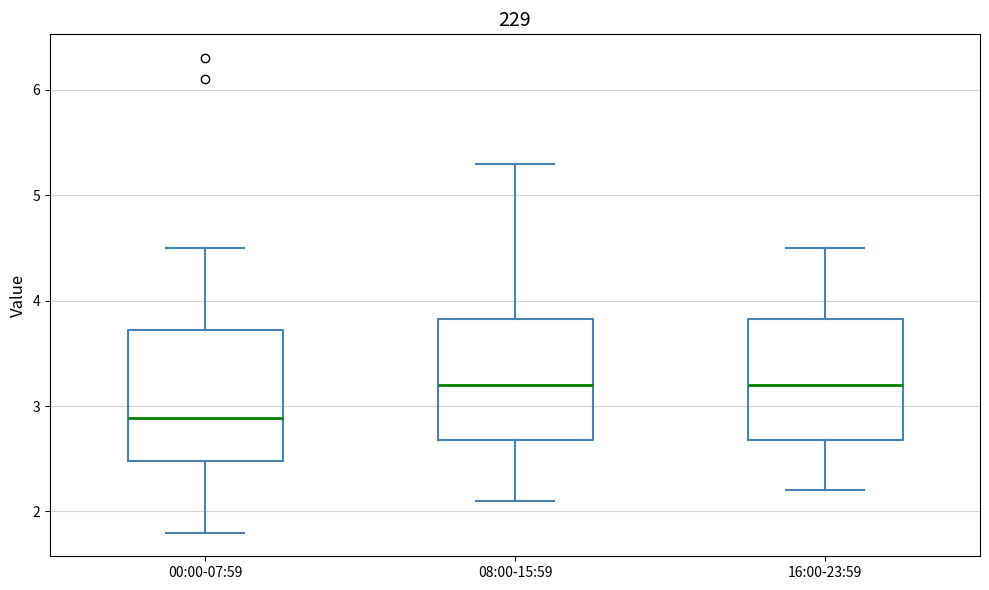

Where is the lower edge of the box for 16:00-23:59 on the y-axis? The values are not printed on the chart, so give them approximately, as read against the axis.

2.7